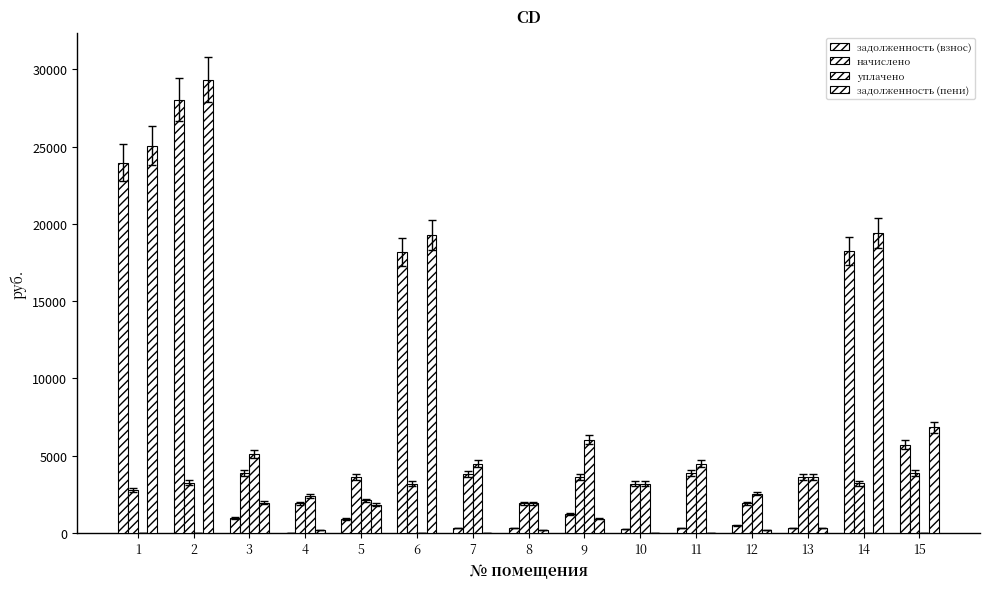

Which series has the largest total across all categories?

задолженность (пени)